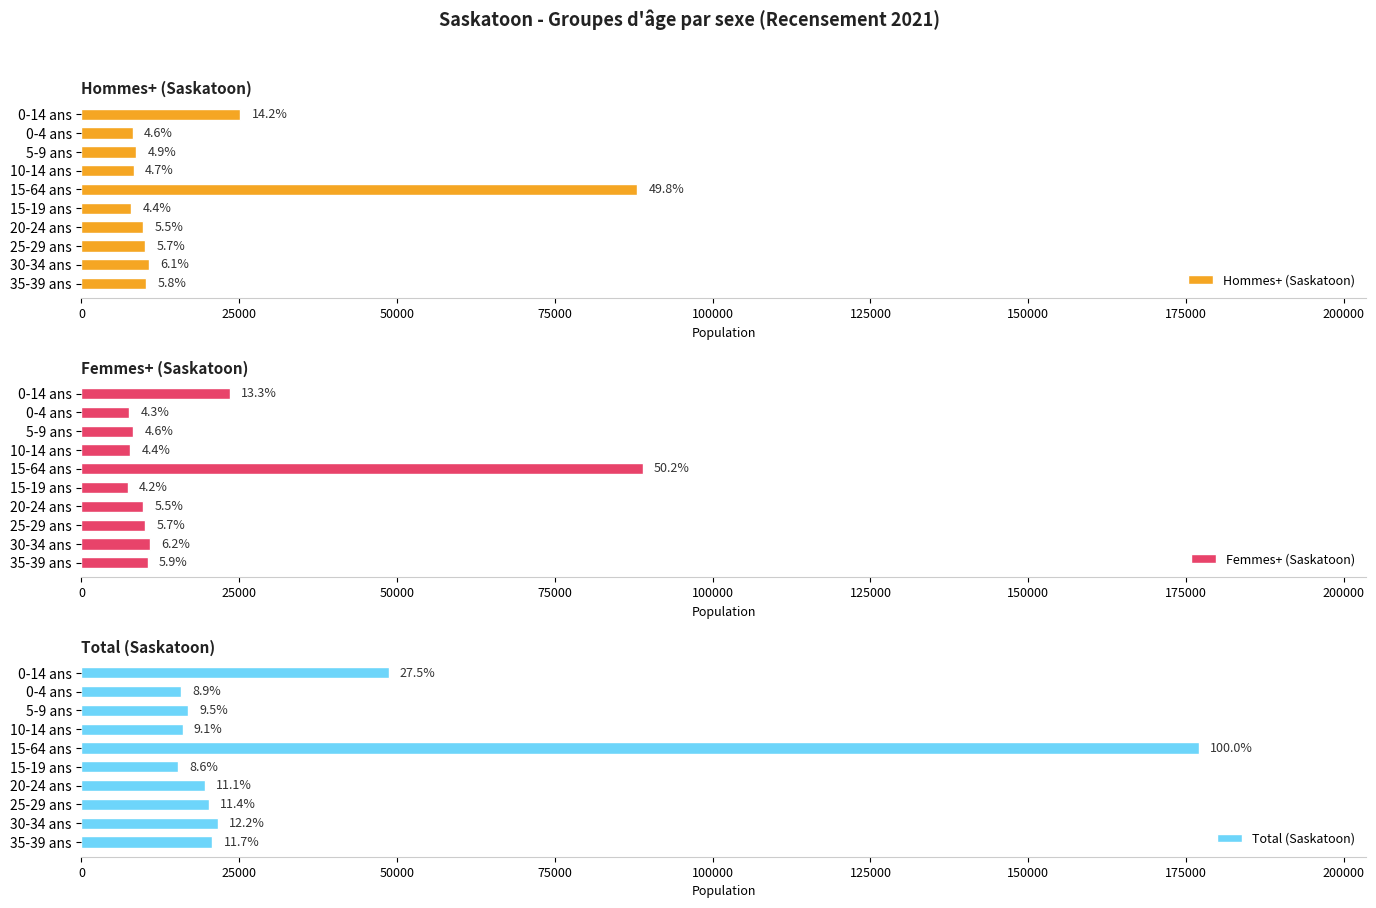

How many distinct data groups are displayed?

3